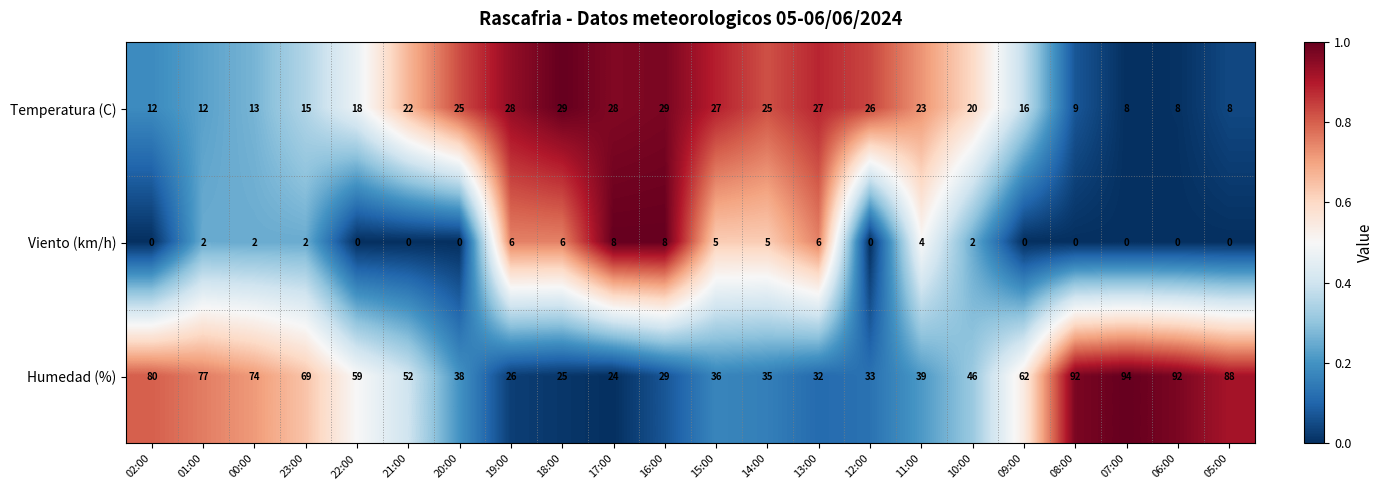

What is the greatest value displayed?

94